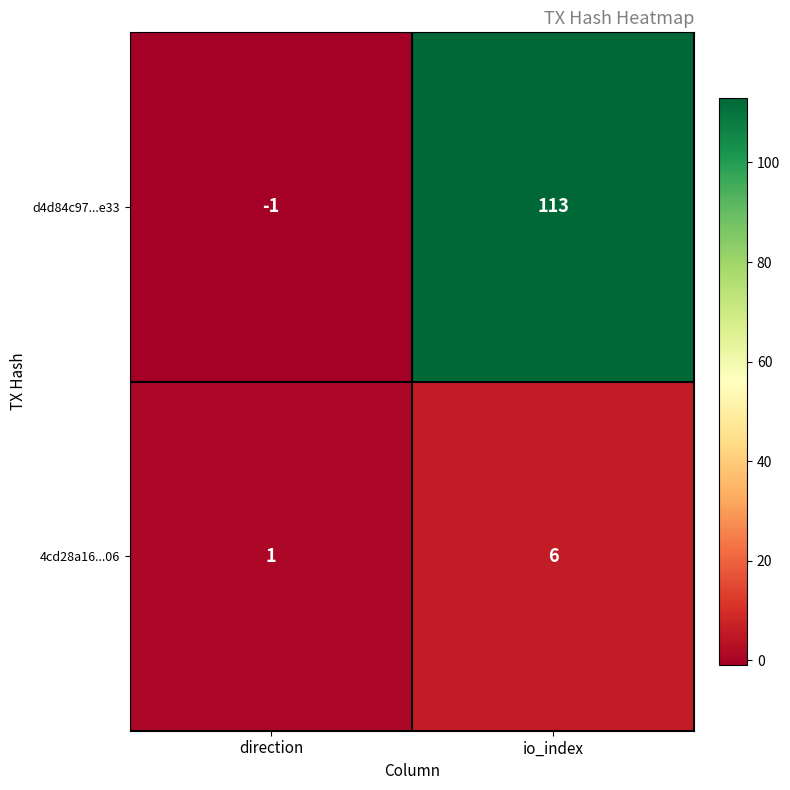

The value of d4d84c97...e33 at io_index is 174. True or false?

False